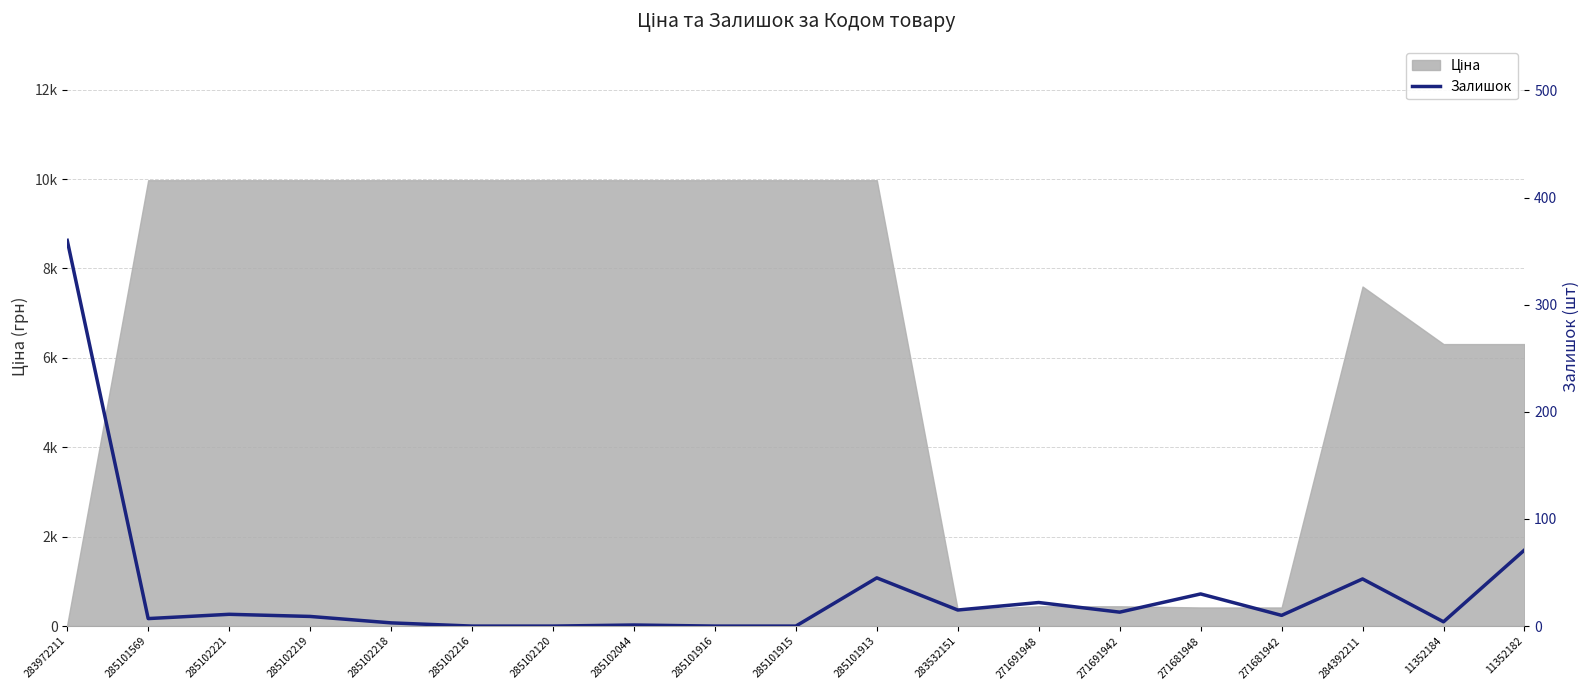

What position from the left is 285102219?

4